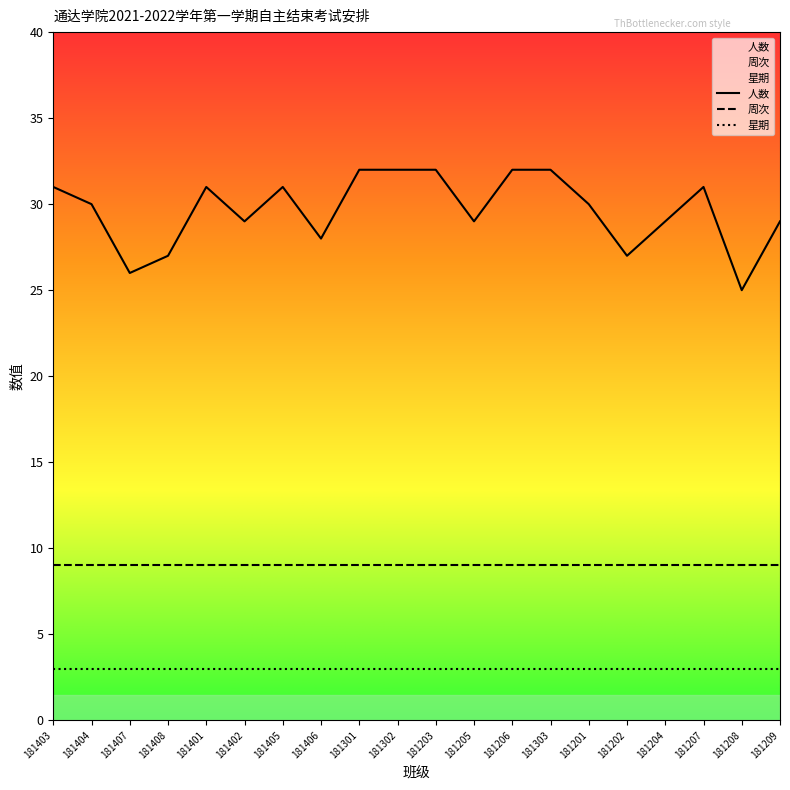

Reading right to left, what are all the values shown in this chart?

人数: 181209=29	181208=25	181207=31	181204=29	181202=27	181201=30	181303=32	181206=32	181205=29	181203=32	181302=32	181301=32	181406=28	181405=31	181402=29	181401=31	181408=27	181407=26	181404=30	181403=31
周次: 181209=9	181208=9	181207=9	181204=9	181202=9	181201=9	181303=9	181206=9	181205=9	181203=9	181302=9	181301=9	181406=9	181405=9	181402=9	181401=9	181408=9	181407=9	181404=9	181403=9
星期: 181209=3	181208=3	181207=3	181204=3	181202=3	181201=3	181303=3	181206=3	181205=3	181203=3	181302=3	181301=3	181406=3	181405=3	181402=3	181401=3	181408=3	181407=3	181404=3	181403=3